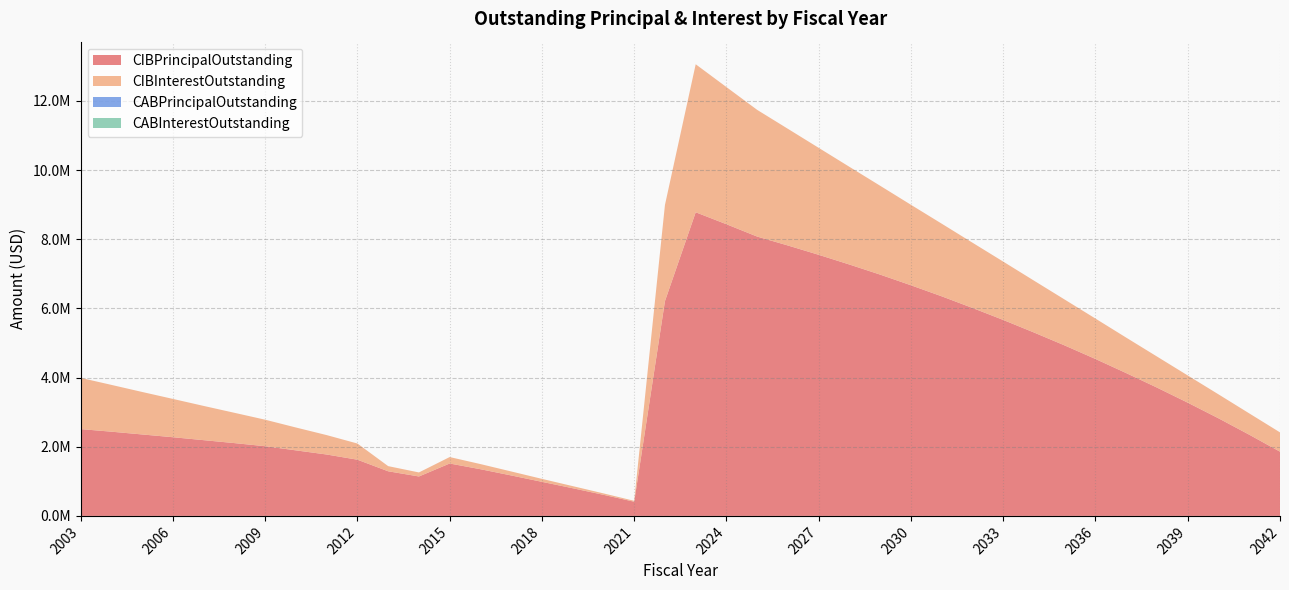

Reading right to left, transcribe all the data shown in this chart.

CIBPrincipalOutstanding: 2042=1857000.0	2041=2348000.0	2040=2822000.0	2039=3274000.0	2038=3710000.0	2037=4129000.0	2036=4537000.0	2035=4928000.0	2034=5303000.0	2033=5666000.0	2032=6013000.0	2031=6349000.0	2030=6668000.0	2029=6976000.0	2028=7268000.0	2027=7549000.0	2026=7818000.0	2025=8076000.0	2024=8433000.0	2023=8779000.0	2022=6210000.0	2021=410000.0	2020=610000.0	2019=800000.0	2018=985000.0	2017=1170000.0	2016=1350000.0	2015=1515000.0	2014=1140000.0	2013=1290000.0	2012=1625000.0	2011=1775000.0	2010=1895000.0	2009=2015000.0	2008=2105000.0	2007=2190000.0	2006=2275000.0	2005=2355000.0	2004=2435000.0	2003=2510000.0
CIBInterestOutstanding: 2042=557956.9	2041=616069.5	2040=692588.2	2039=786760.7	2038=897847.6	2037=1025209.5	2036=1168307.0	2035=1326600.8	2034=1499451.4	2033=1686319.5	2032=1886665.8	2031=2099963.9	2030=2327024.5	2029=2568608.3	2028=2824063.9	2027=3092740.2	2026=3372972.7	2025=3663147.1	2024=3965576.1	2023=4279809.0	2022=2779951.3	2021=26145.0	2020=41351.5	2019=61306.0	2018=85883.5	2017=115084.0	2016=148782.5	2015=186605.0	2014=116750.0	2013=149000.0	2012=467515.0	2011=561392.5	2010=661075.0	2009=766492.5	2008=876180.0	2007=989812.5	2006=1107365.0	2005=1228495.0	2004=1353177.5	2003=1481060.0
CABPrincipalOutstanding: 2042=0.0	2041=0.0	2040=0.0	2039=0.0	2038=0.0	2037=0.0	2036=0.0	2035=0.0	2034=0.0	2033=0.0	2032=0.0	2031=0.0	2030=0.0	2029=0.0	2028=0.0	2027=0.0	2026=0.0	2025=0.0	2024=0.0	2023=0.0	2022=0.0	2021=0.0	2020=0.0	2019=0.0	2018=0.0	2017=0.0	2016=0.0	2015=0.0	2014=0.0	2013=0.0	2012=0.0	2011=0.0	2010=0.0	2009=0.0	2008=0.0	2007=0.0	2006=0.0	2005=0.0	2004=0.0	2003=0.0
CABInterestOutstanding: 2042=0.0	2041=0.0	2040=0.0	2039=0.0	2038=0.0	2037=0.0	2036=0.0	2035=0.0	2034=0.0	2033=0.0	2032=0.0	2031=0.0	2030=0.0	2029=0.0	2028=0.0	2027=0.0	2026=0.0	2025=0.0	2024=0.0	2023=0.0	2022=0.0	2021=0.0	2020=0.0	2019=0.0	2018=0.0	2017=0.0	2016=0.0	2015=0.0	2014=0.0	2013=0.0	2012=0.0	2011=0.0	2010=0.0	2009=0.0	2008=0.0	2007=0.0	2006=0.0	2005=0.0	2004=0.0	2003=0.0